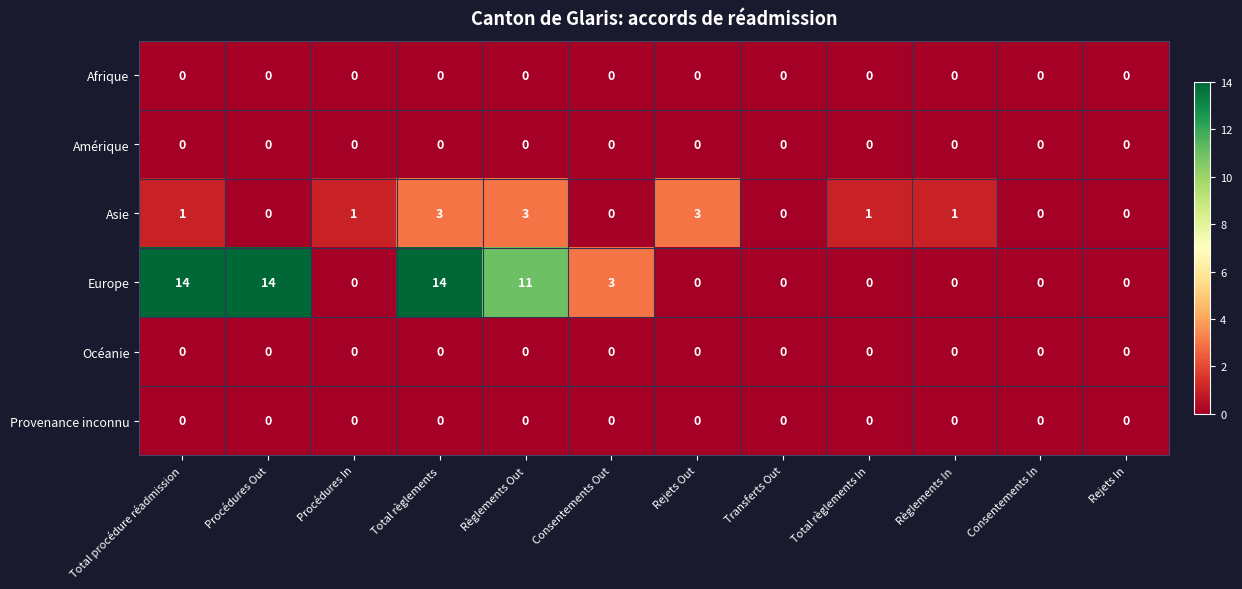

At which category is the sum across all series the highest?

Total règlements